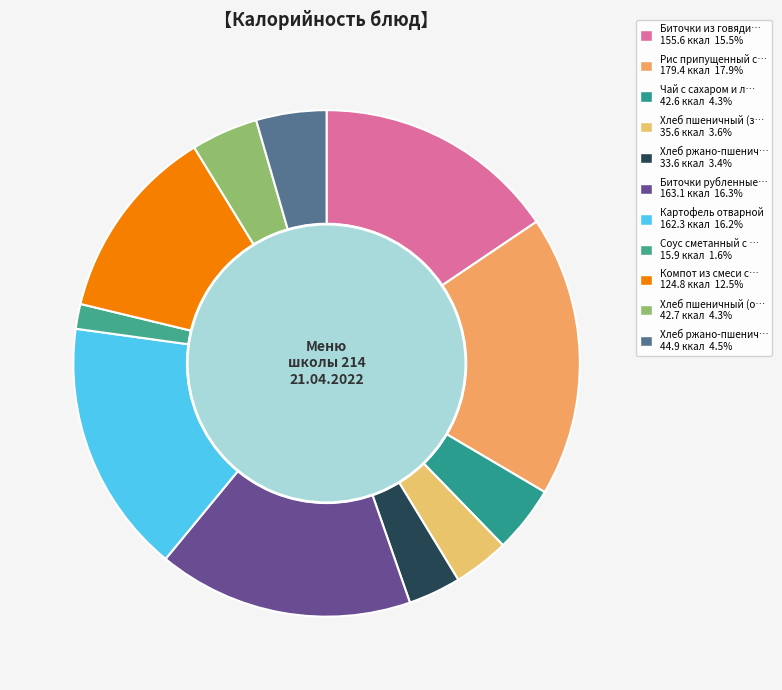

What portion of the pie excludes Картофель отварной?

83.8%